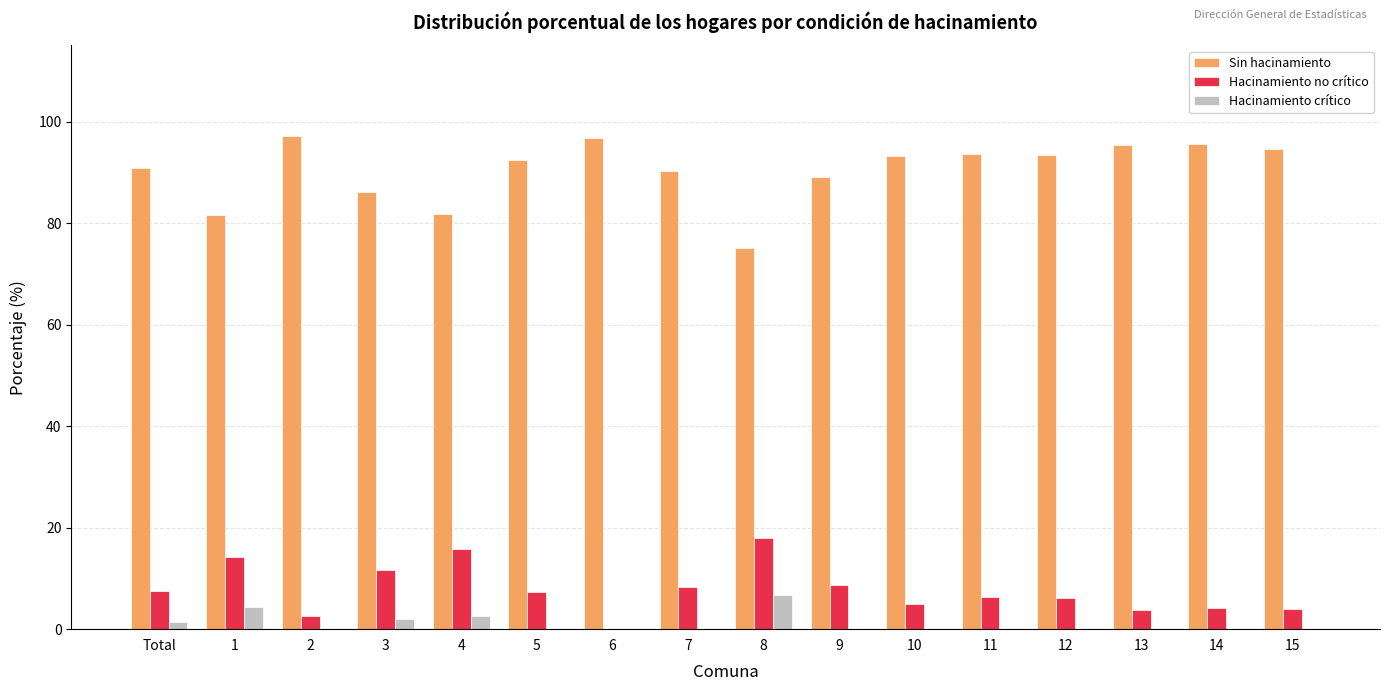

What are all the series names shown in the legend?

Sin hacinamiento, Hacinamiento no crítico, Hacinamiento crítico